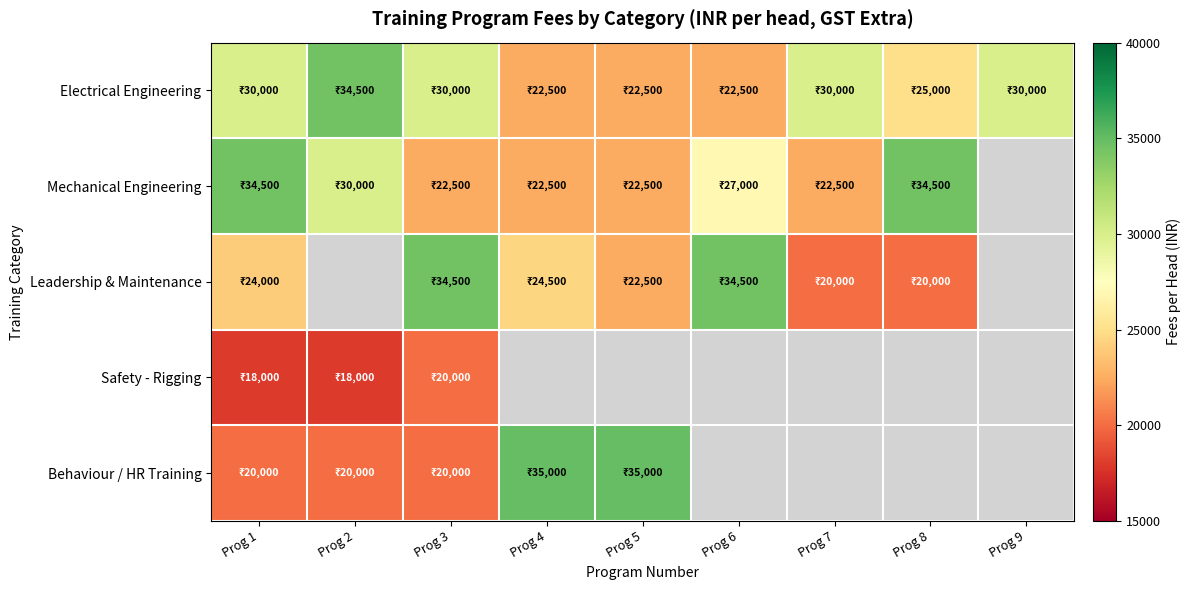

How many categories are shown in the chart?

9